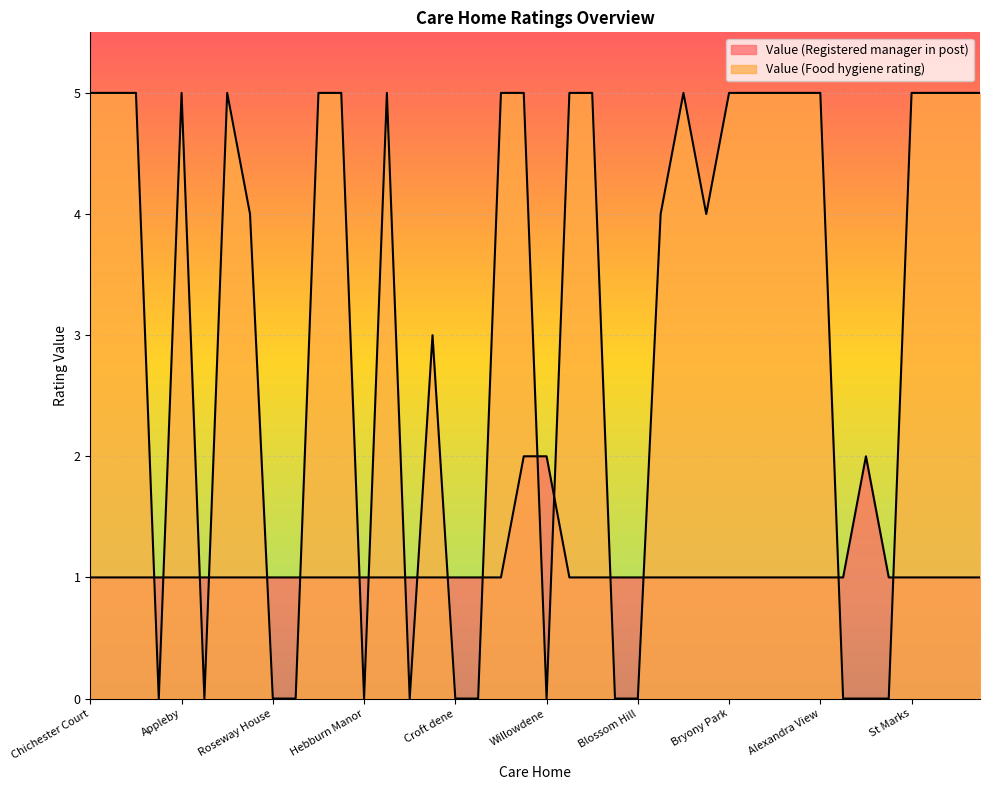

At which category does Value (Food hygiene rating) reach its first local peak?

Appleby